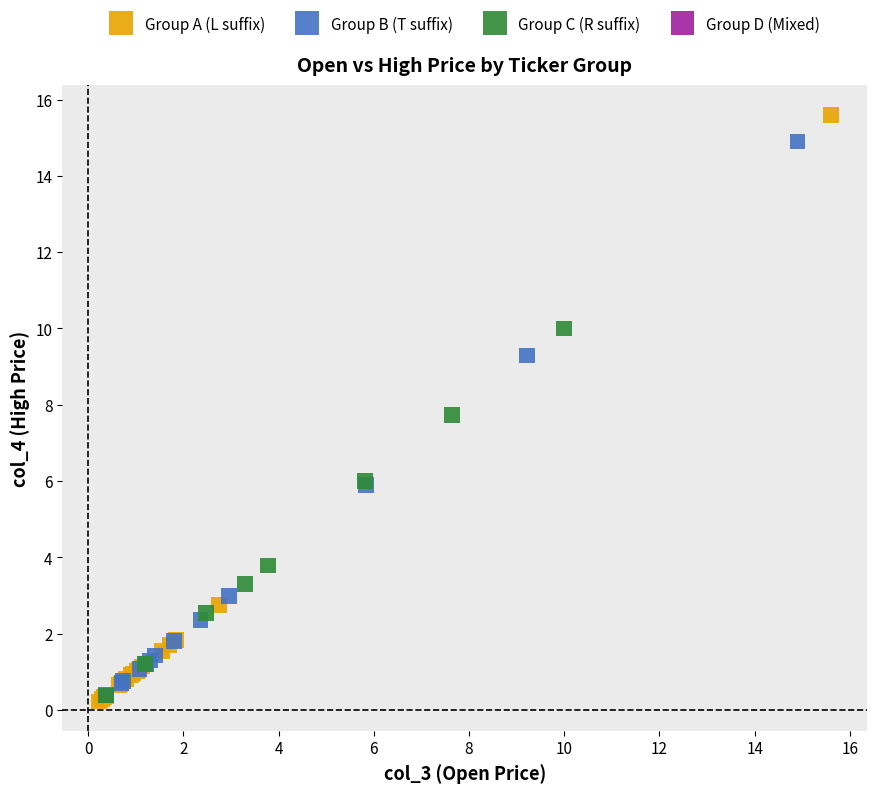

Which series contains the highest Y value?

Group A (L suffix)